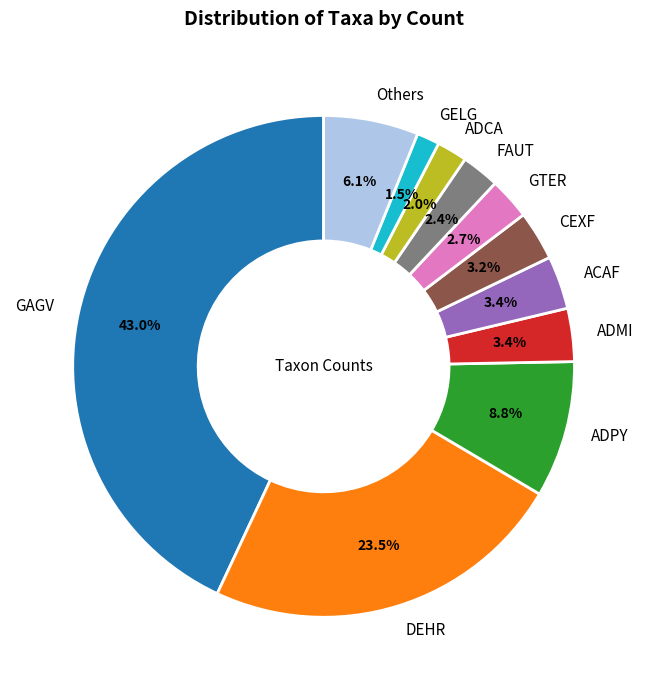

Combined, do DEHR and ADCA account for over 50%?

No